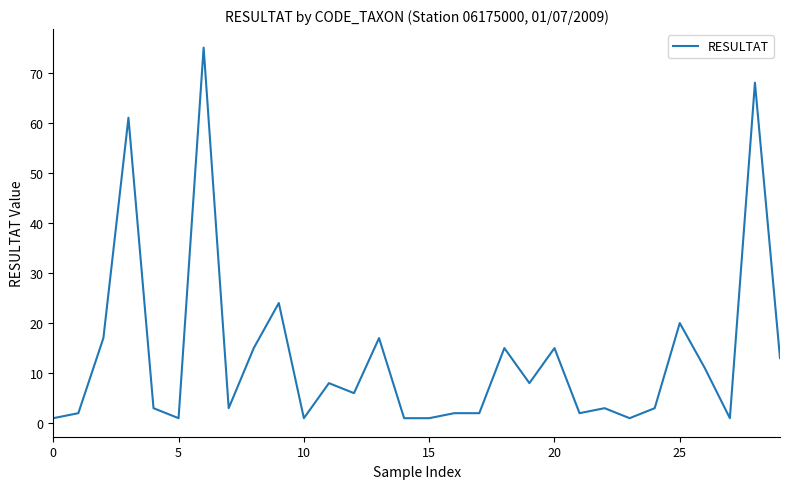

True or false: there are more than 1 points higher than both neighbors.

True